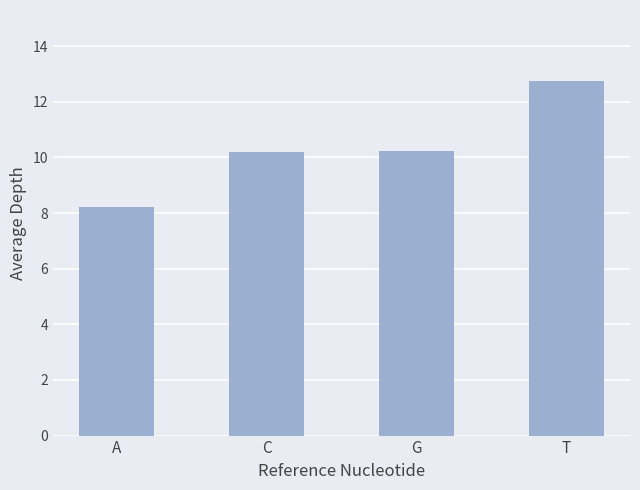

How many values exceed 10?

3